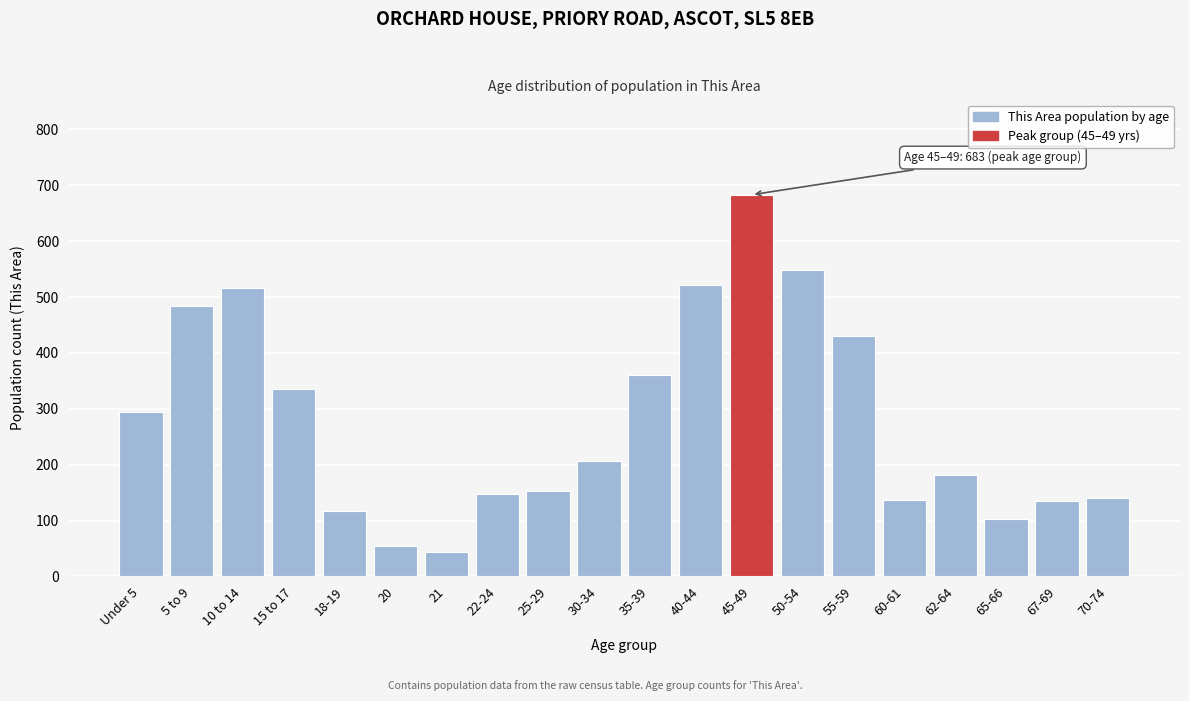

What is the difference between the second highest and minimum values?

506